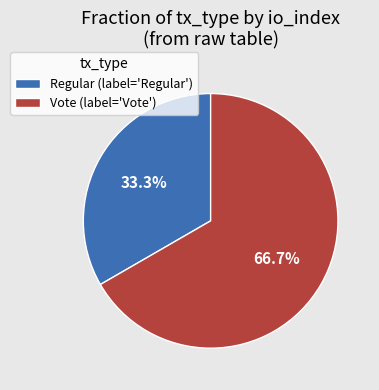

Count the number of slices in the pie.

2